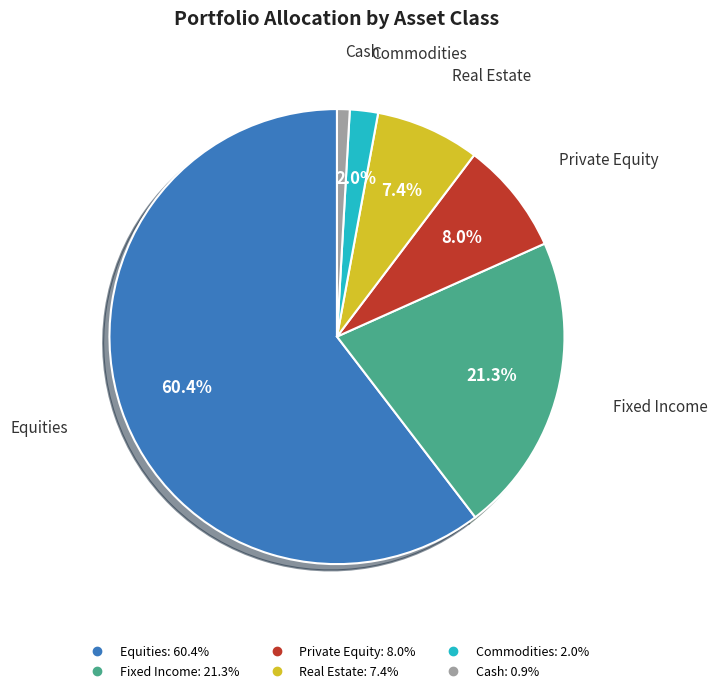

Does any single category account for the majority?

Yes